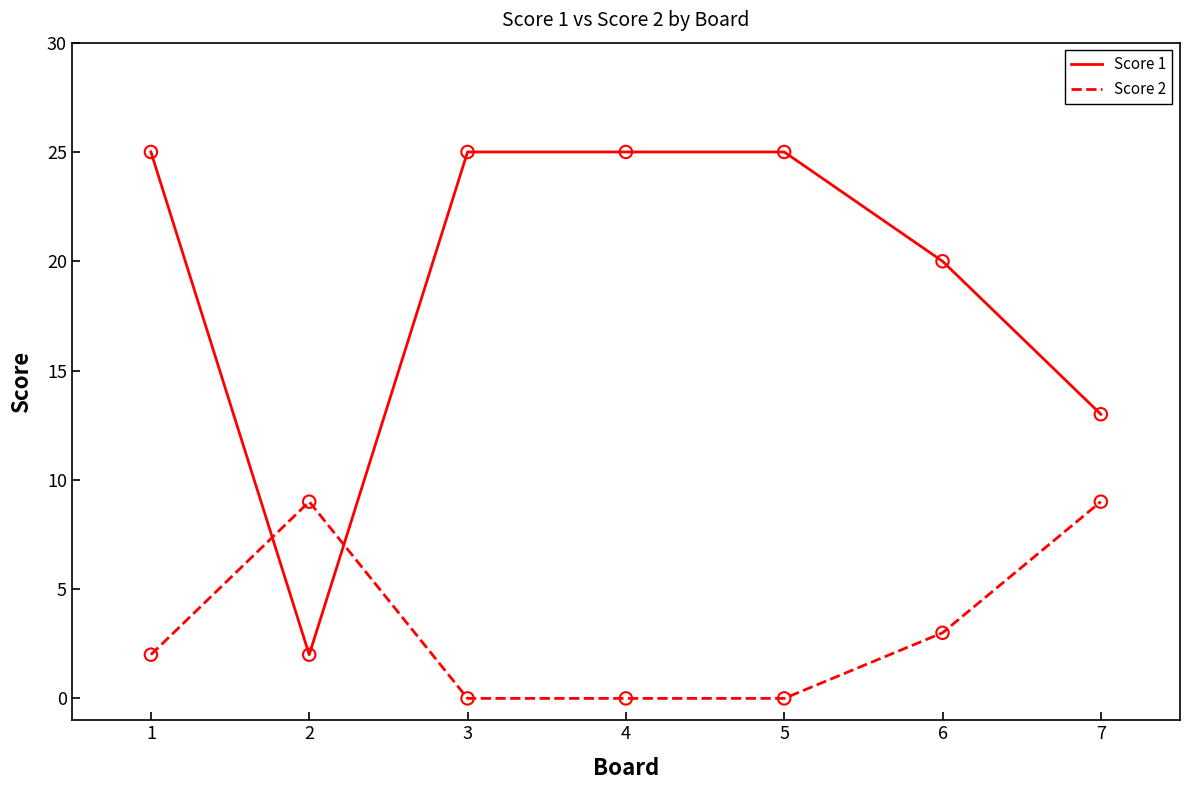

What is the difference between the highest and lowest values at 4?

25